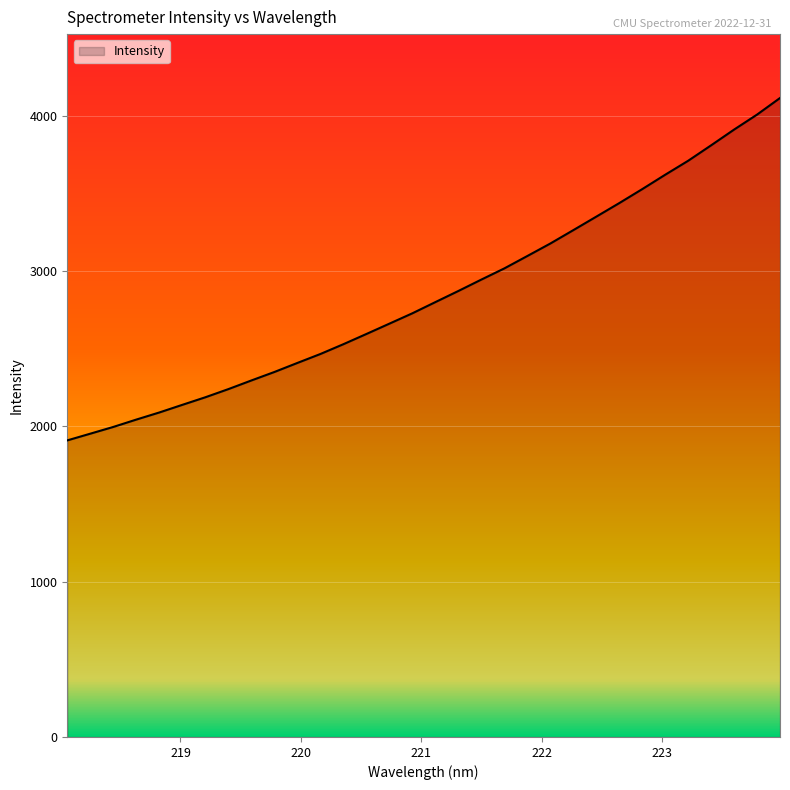

What is the greatest value displayed?

4113.8